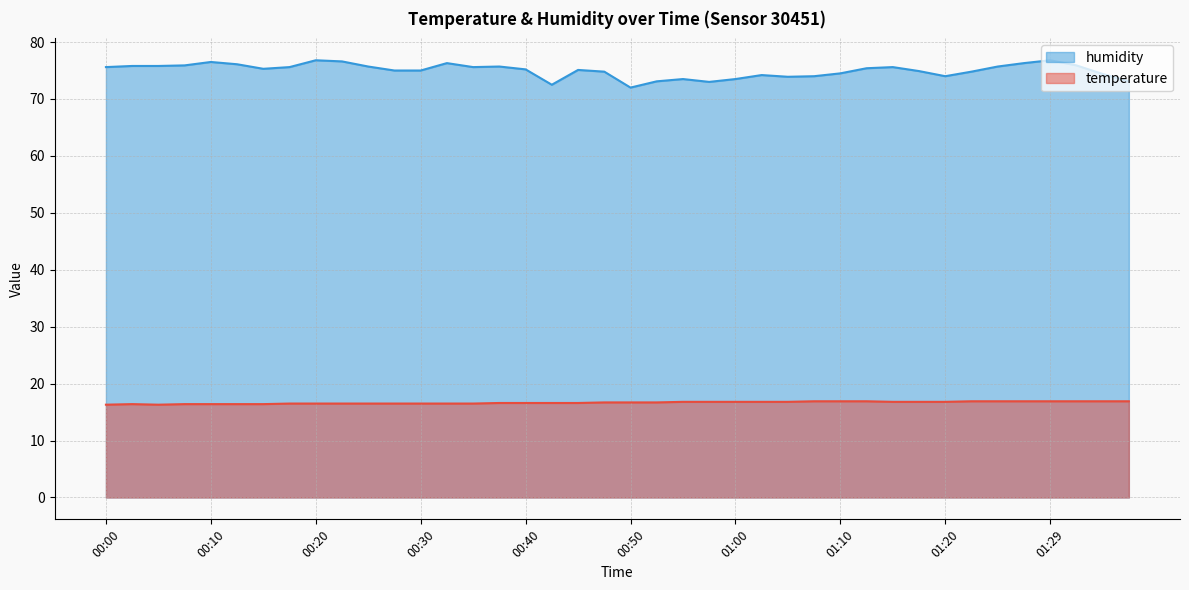

Rank the categories by humidity value from lowest to highest.

00:50, 00:42, 00:57, 00:52, 01:37, 00:55, 01:00, 01:05, 01:07, 01:20, 01:02, 01:34, 01:10, 00:47, 01:22, 01:17, 00:28, 00:30, 00:45, 00:40, 00:15, 01:12, 00:00, 00:18, 00:35, 01:15, 00:25, 00:38, 01:24, 00:03, 00:05, 00:08, 01:32, 00:13, 00:33, 01:27, 00:10, 00:23, 00:20, 01:29